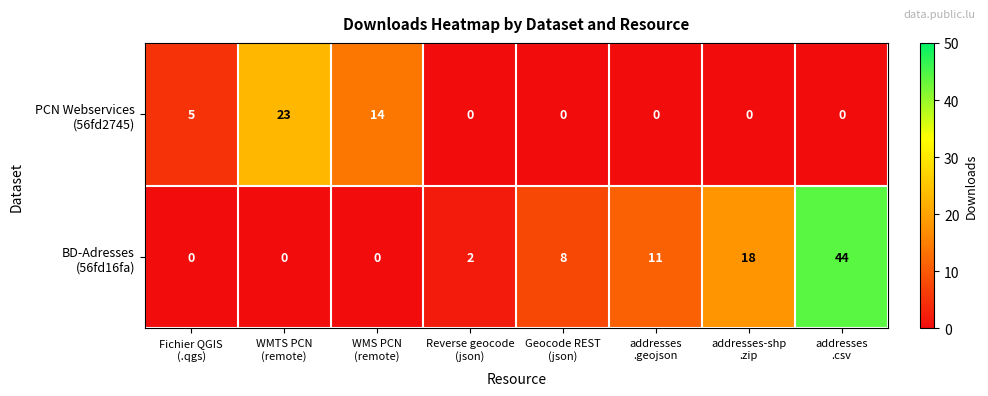

What is the maximum value shown in the chart?

44